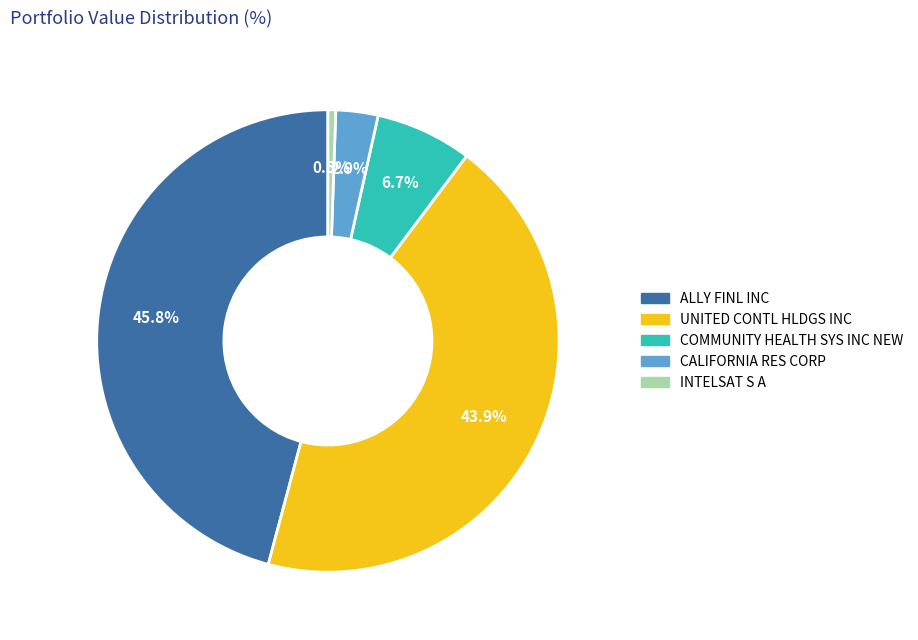

What percentage is NOT represented by CALIFORNIA RES CORP?

97.1%